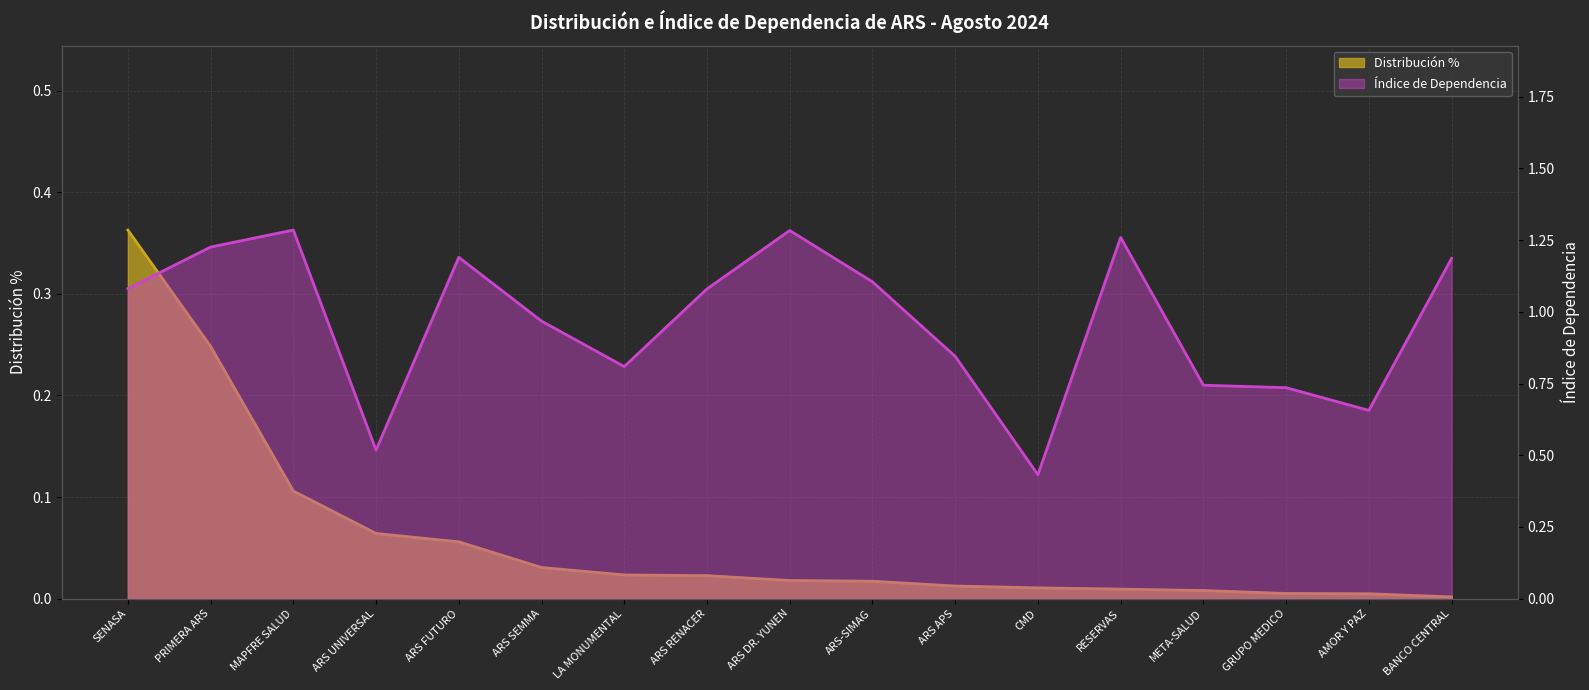

List the labels in order of Distribucion % value, smallest first.

BANCO CENTRAL, AMOR Y PAZ, GRUPO MEDICO, META-SALUD, RESERVAS, CMD, ARS APS, ARS-SIMAG, ARS DR. YUNEN, ARS RENACER, LA MONUMENTAL, ARS SEMMA, ARS FUTURO, ARS UNIVERSAL, MAPFRE SALUD, PRIMERA ARS, SENASA